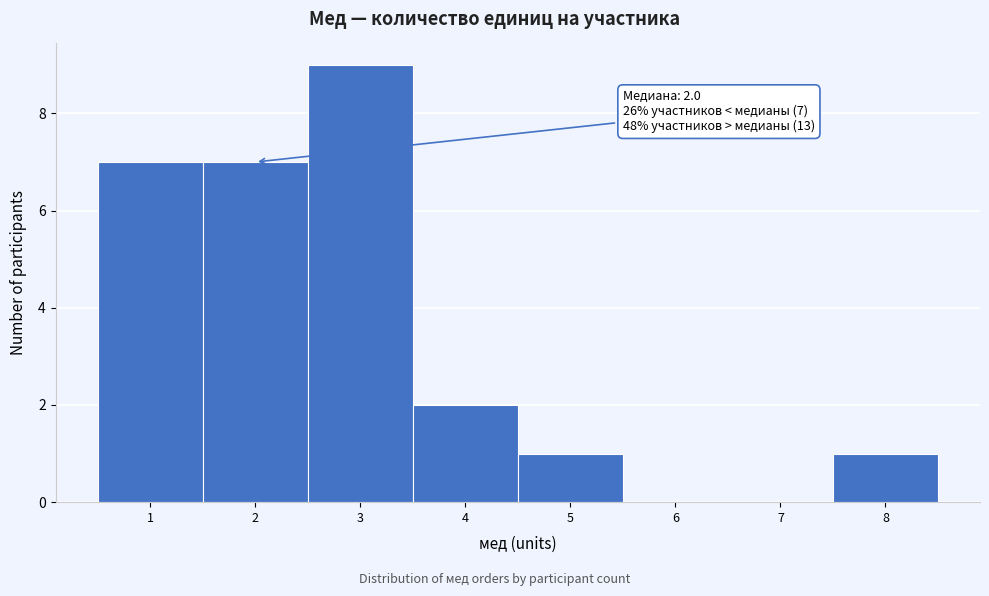

Which range on the x-axis has the tallest bar?

2.5 to 3.5